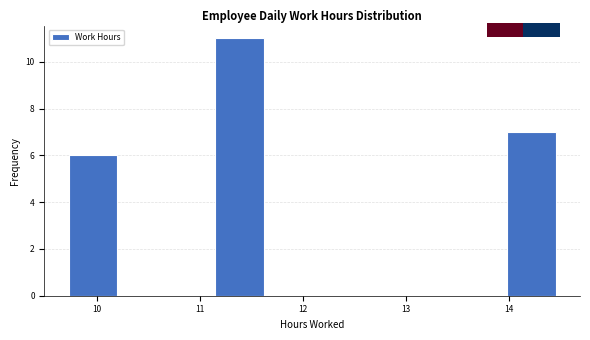

Which range on the x-axis has the tallest bar?

11.1 to 11.6